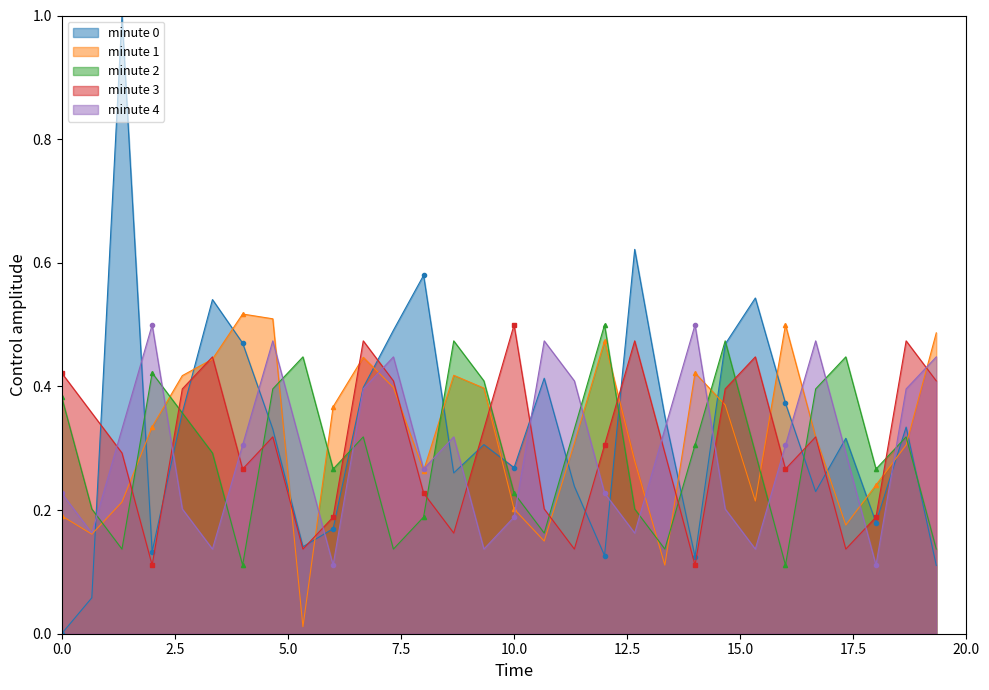

What is the maximum value shown in the chart?

1.0